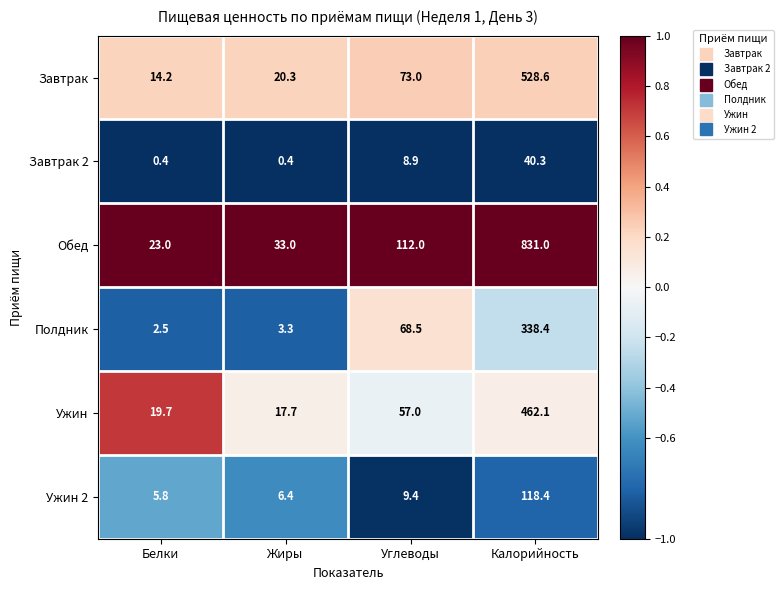

What is the approximate value of Завтрак 2 at Калорийность?

40.3